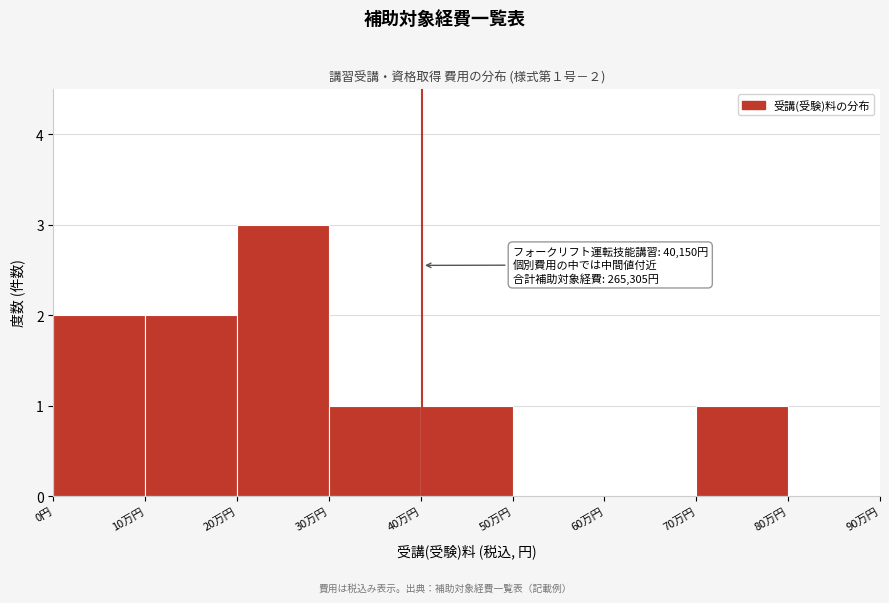

Reading right to left, what are all the values shown in this chart?

80万円=0	70万円=1	60万円=0	50万円=0	40万円=1	30万円=1	20万円=3	10万円=2	0円=2